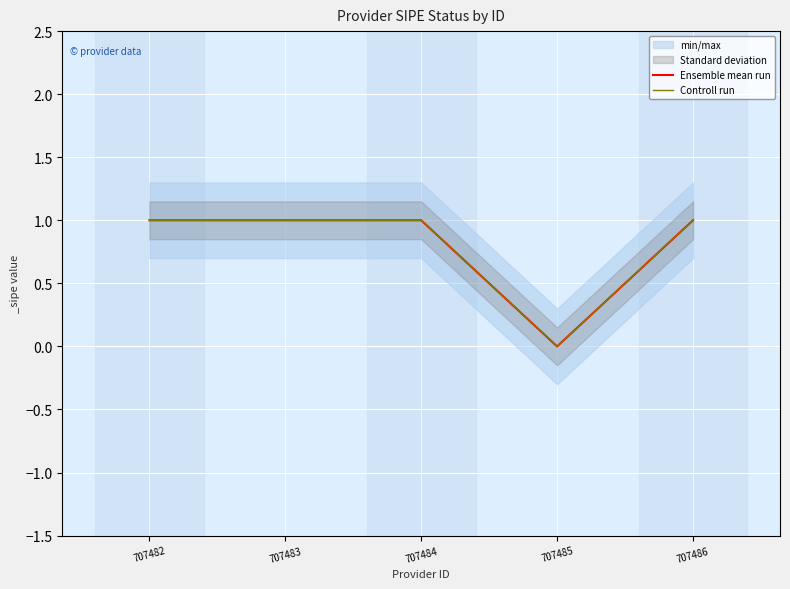

What is the total value across all series at 707482?

2